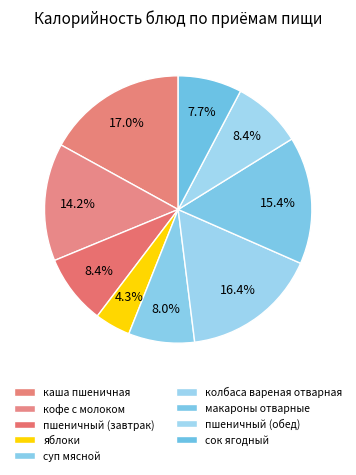

Count the number of slices in the pie.

9